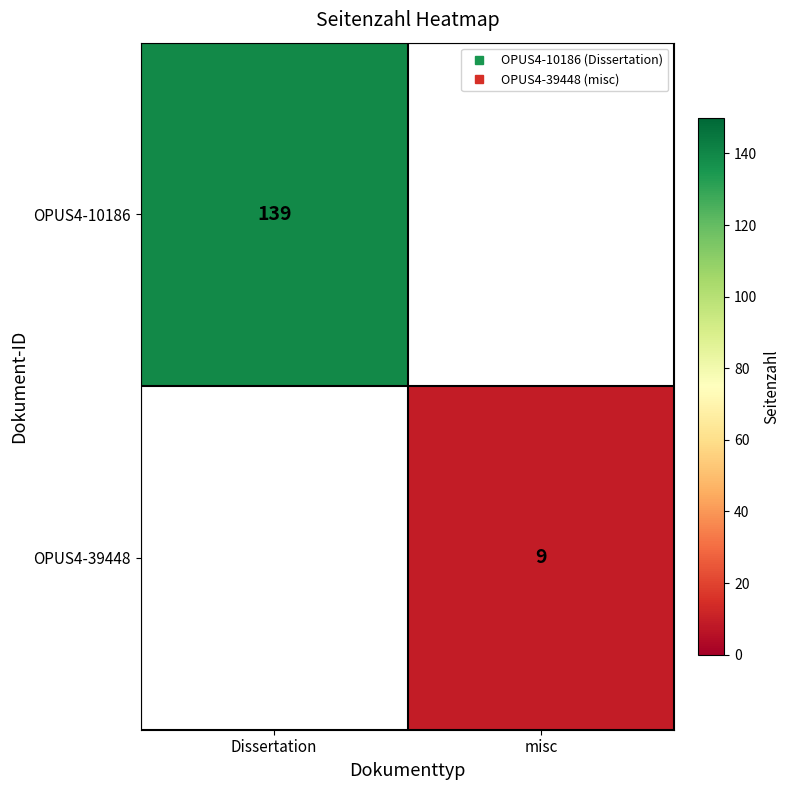

Which category has the lowest value across all series?

misc